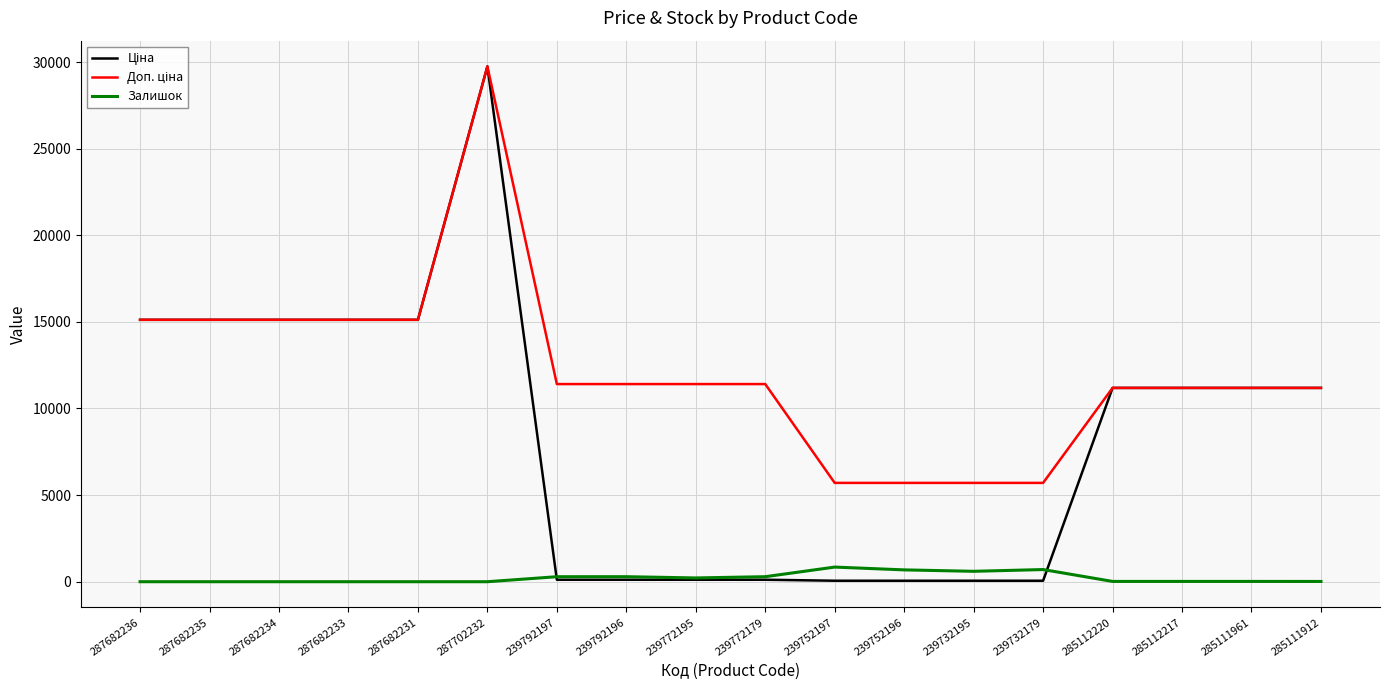

Count the number of categories in the chart.

18